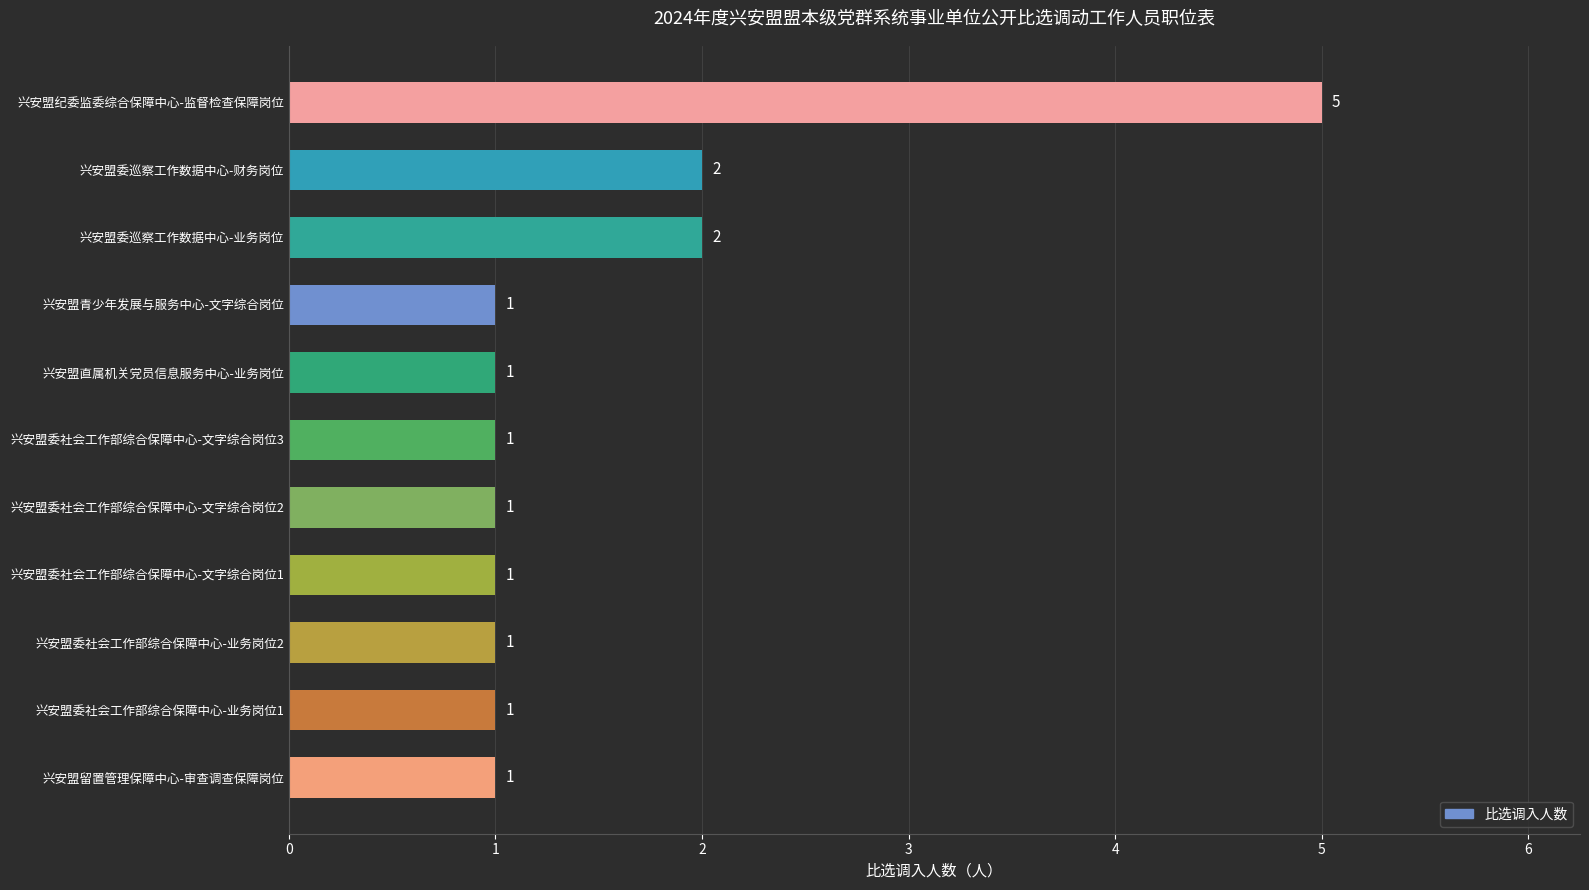

What is the change in value from 兴安盟委社会工作部综合保障中心-业务岗位2 to 兴安盟委巡察工作数据中心-财务岗位?

+1